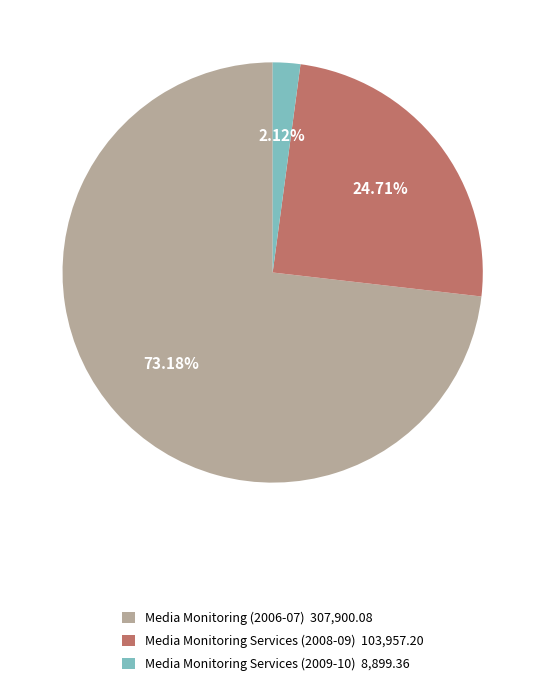

To the nearest percent, what is the difference between the largest and smallest slice percentages?

71%